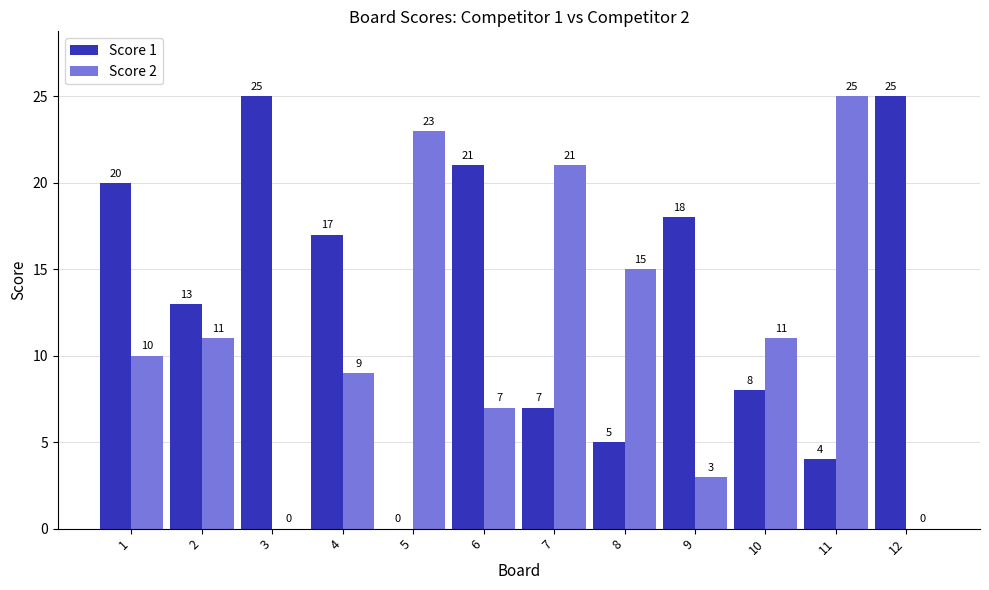

How many positive values does the Score 1 series have?

11